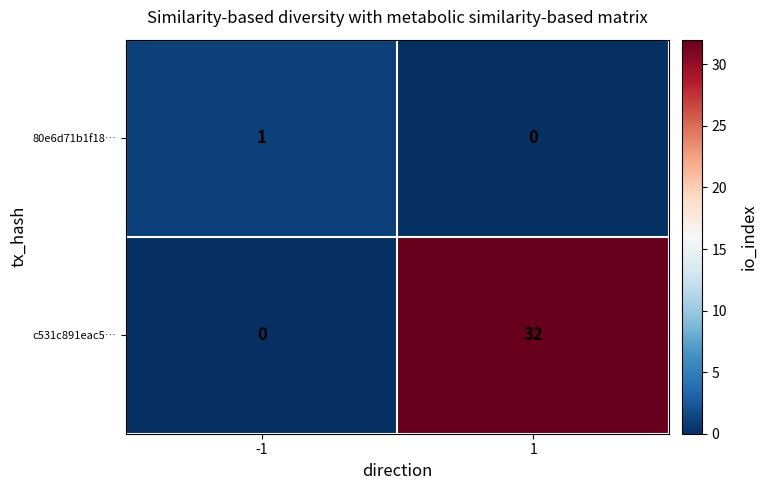

What is the greatest value displayed?

32